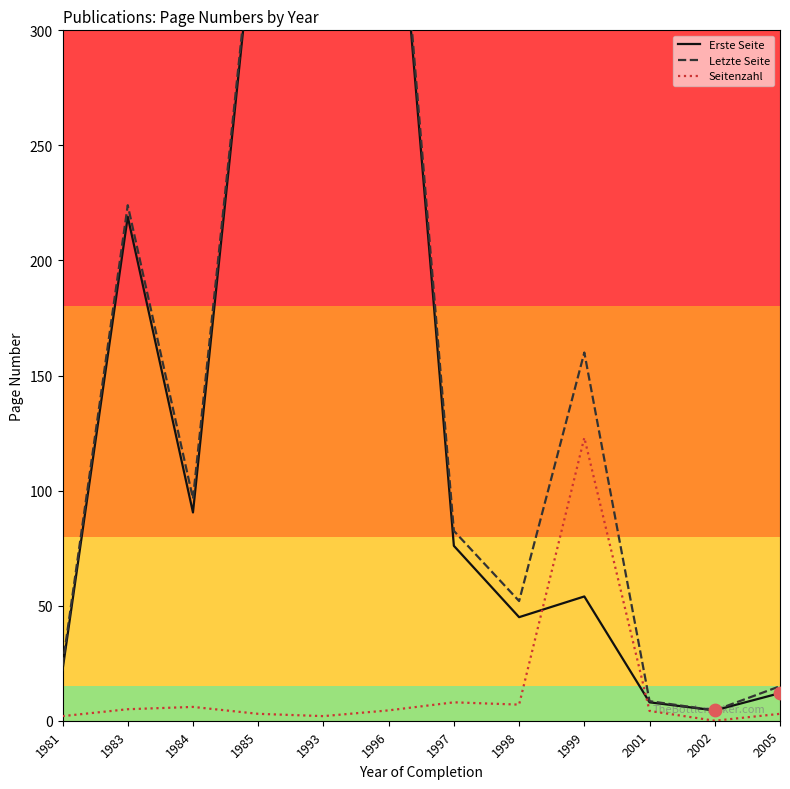

At which category is the sum across all series the highest?

1993